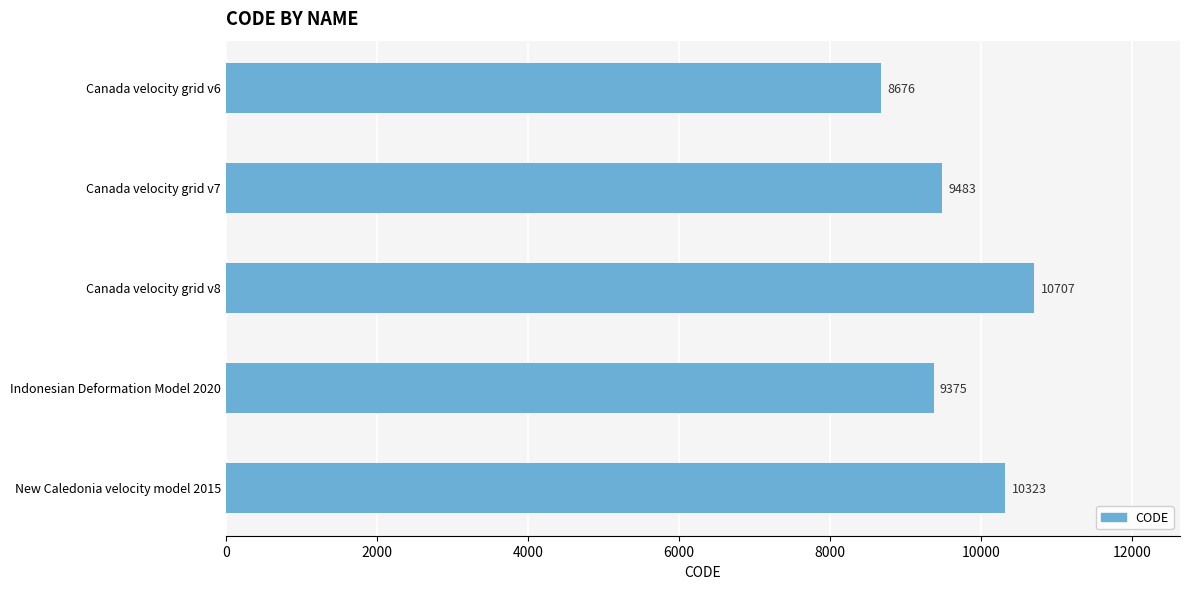

How many data points are less than 9483?

2